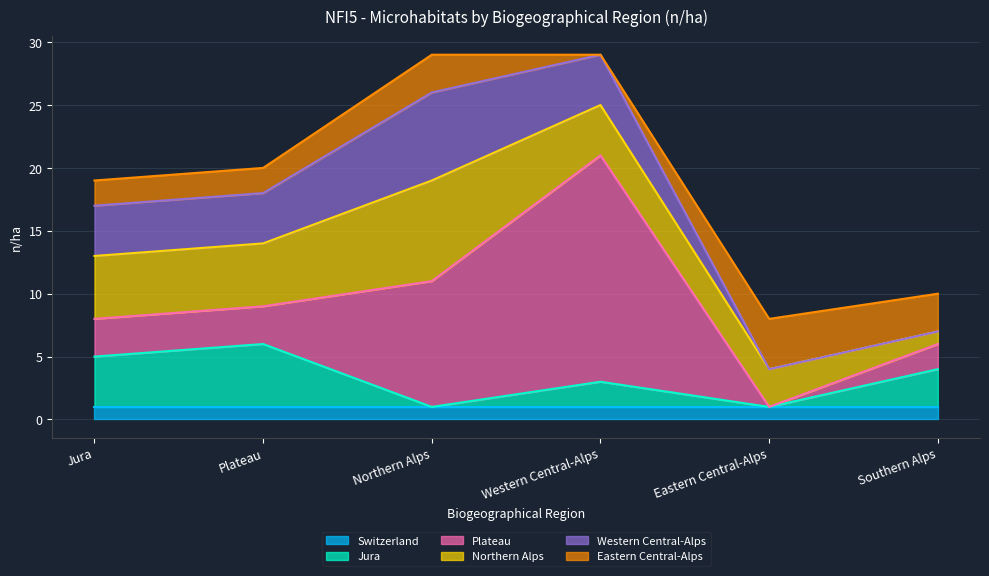

How many lines are shown in the chart?

6